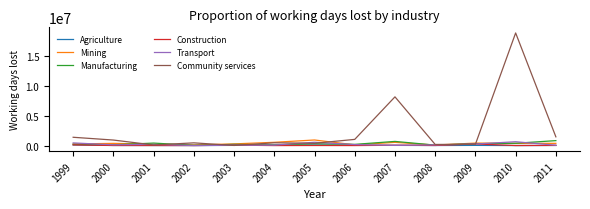

Where is the first local maximum for Community services?

2002